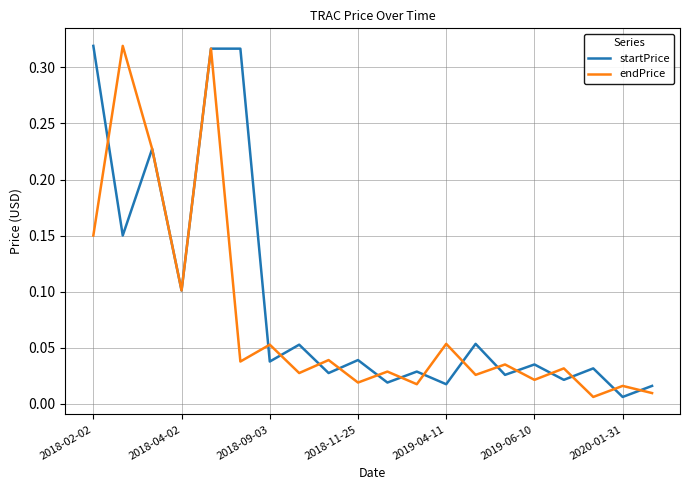

List the series in order of their overall mean, lowest first.

endPrice, startPrice